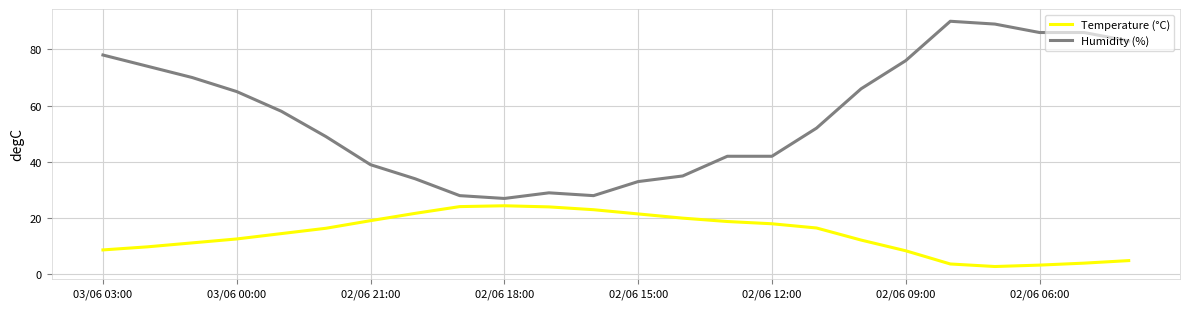

True or false: Humidity (%) and Temperature (°C) intersect in this chart.

False